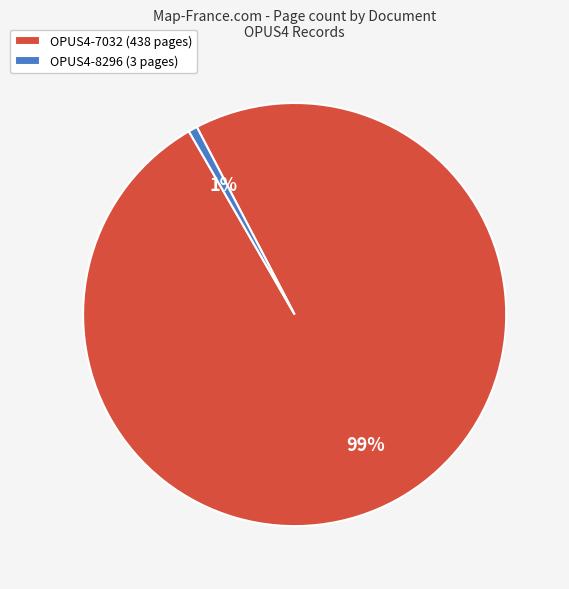

Is the sum of OPUS4-8296 and OPUS4-7032 greater than half?

Yes